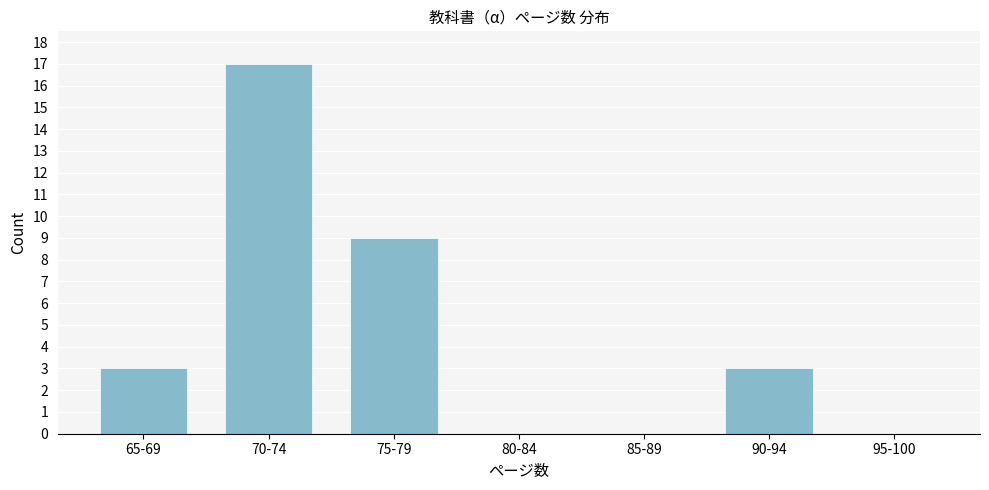

Reading left to right, what are all the values shown in this chart?

65-69=3	70-74=17	75-79=9	80-84=0	85-89=0	90-94=3	95-100=0